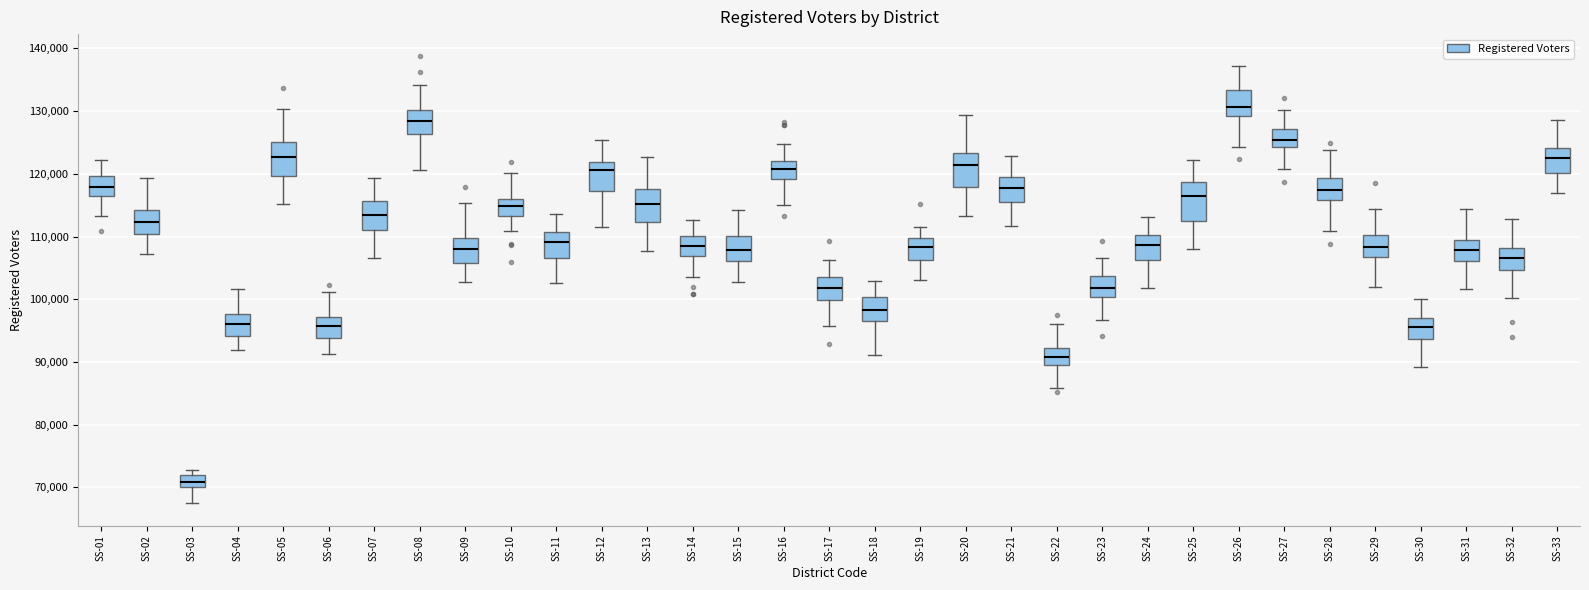

Reading left to right, transcribe this box plot: for each box, give where its median line is, the range the box spans, and where its two whiskers end, as read against the y-axis. The values are not printed on the chart, so give them approximately, as read against the axis.

SS-01: median 118000, box 116000 to 120000, whiskers 113000 to 122000
SS-02: median 112000, box 110000 to 114000, whiskers 107000 to 119000
SS-03: median 71000, box 70000 to 72000, whiskers 67000 to 73000
SS-04: median 96000, box 94000 to 98000, whiskers 92000 to 102000
SS-05: median 123000, box 120000 to 125000, whiskers 115000 to 130000
SS-06: median 96000, box 94000 to 97000, whiskers 91000 to 101000
SS-07: median 113000, box 111000 to 116000, whiskers 107000 to 119000
SS-08: median 128000, box 126000 to 130000, whiskers 121000 to 134000
SS-09: median 108000, box 106000 to 110000, whiskers 103000 to 115000
SS-10: median 115000, box 113000 to 116000, whiskers 111000 to 120000
SS-11: median 109000, box 107000 to 111000, whiskers 103000 to 114000
SS-12: median 121000, box 117000 to 122000, whiskers 111000 to 125000
SS-13: median 115000, box 112000 to 118000, whiskers 108000 to 123000
SS-14: median 108000, box 107000 to 110000, whiskers 104000 to 113000
SS-15: median 108000, box 106000 to 110000, whiskers 103000 to 114000
SS-16: median 121000, box 119000 to 122000, whiskers 115000 to 125000
SS-17: median 102000, box 100000 to 104000, whiskers 96000 to 106000
SS-18: median 98000, box 97000 to 100000, whiskers 91000 to 103000
SS-19: median 108000, box 106000 to 110000, whiskers 103000 to 112000
SS-20: median 121000, box 118000 to 123000, whiskers 113000 to 129000
SS-21: median 118000, box 115000 to 119000, whiskers 112000 to 123000
SS-22: median 91000, box 90000 to 92000, whiskers 86000 to 96000
SS-23: median 102000, box 100000 to 104000, whiskers 97000 to 107000
SS-24: median 109000, box 106000 to 110000, whiskers 102000 to 113000
SS-25: median 116000, box 113000 to 119000, whiskers 108000 to 122000
SS-26: median 131000, box 129000 to 133000, whiskers 124000 to 137000
SS-27: median 125000, box 124000 to 127000, whiskers 121000 to 130000
SS-28: median 117000, box 116000 to 119000, whiskers 111000 to 124000
SS-29: median 108000, box 107000 to 110000, whiskers 102000 to 114000
SS-30: median 96000, box 94000 to 97000, whiskers 89000 to 100000
SS-31: median 108000, box 106000 to 109000, whiskers 102000 to 114000
SS-32: median 107000, box 105000 to 108000, whiskers 100000 to 113000
SS-33: median 123000, box 120000 to 124000, whiskers 117000 to 129000